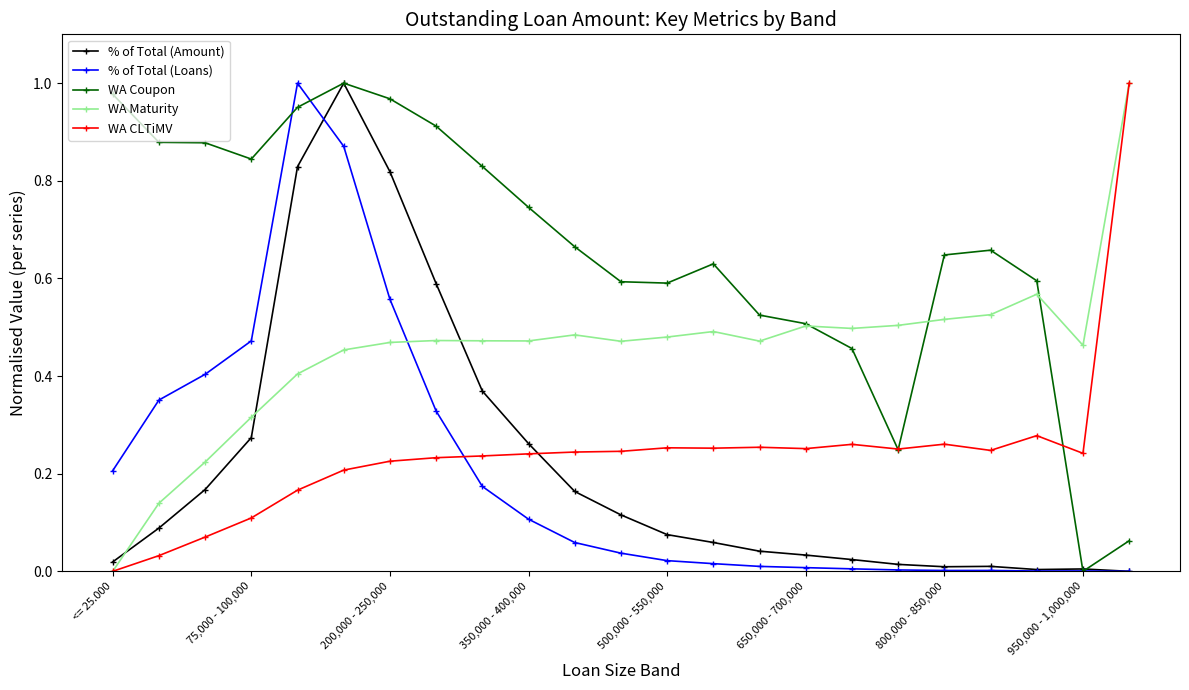

True or false: WA Maturity has more than 1 points higher than both neighbors.

True